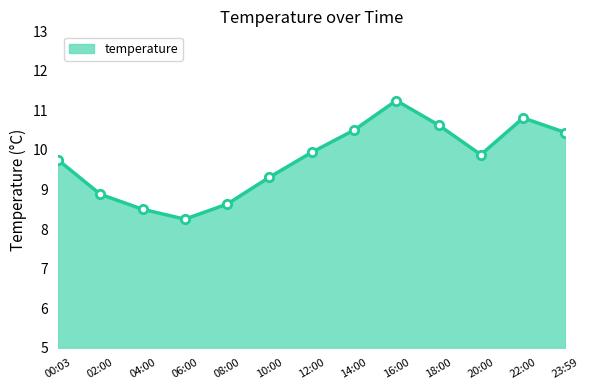

The value at 16:00 is 2.7. True or false?

False